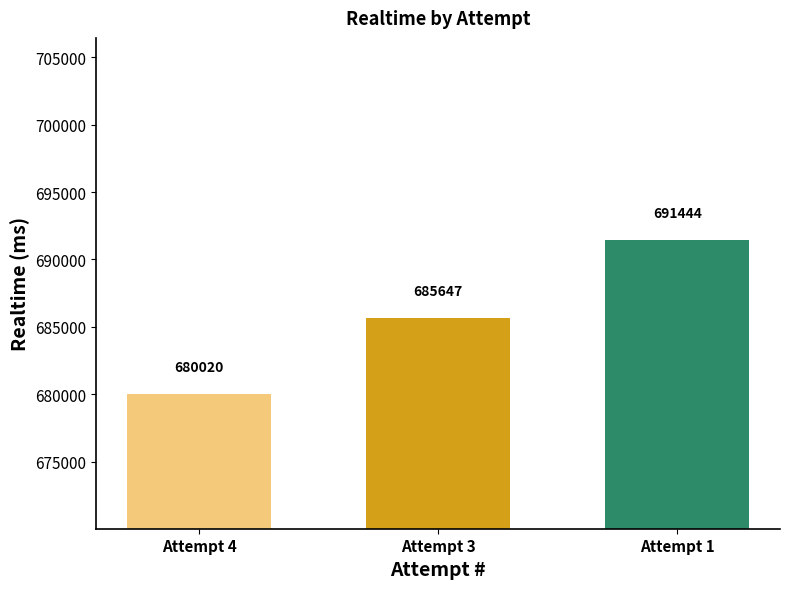

Reading left to right, what are all the values shown in this chart?

680020	685647	691444